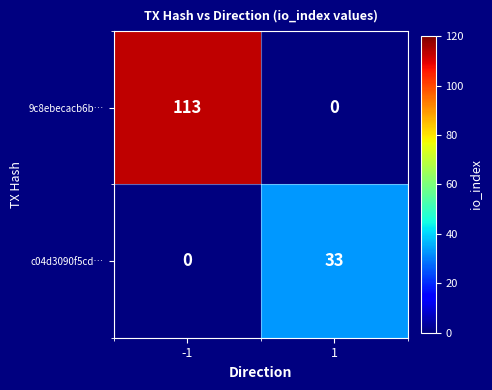

The value of 9c8ebecacb6b… at -1 is 113. True or false?

True